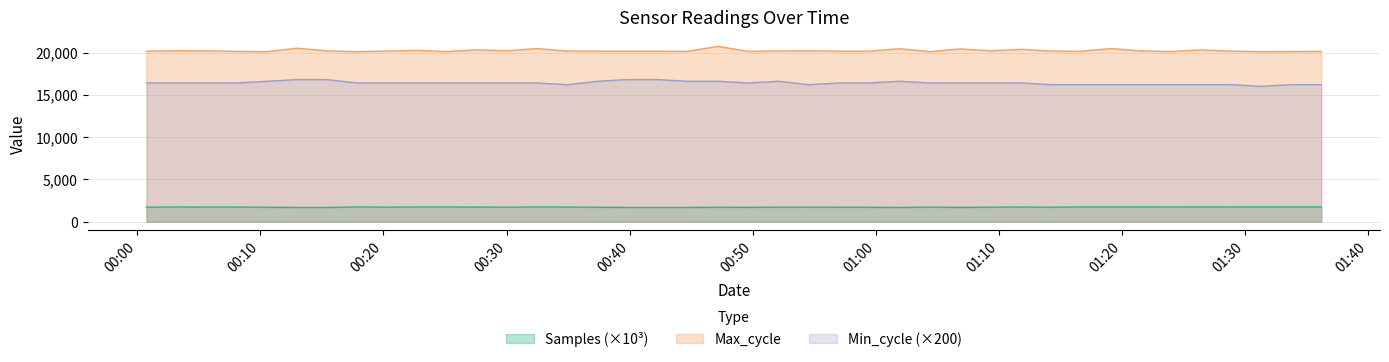

True or false: Min_cycle and Samples cross at least once.

False